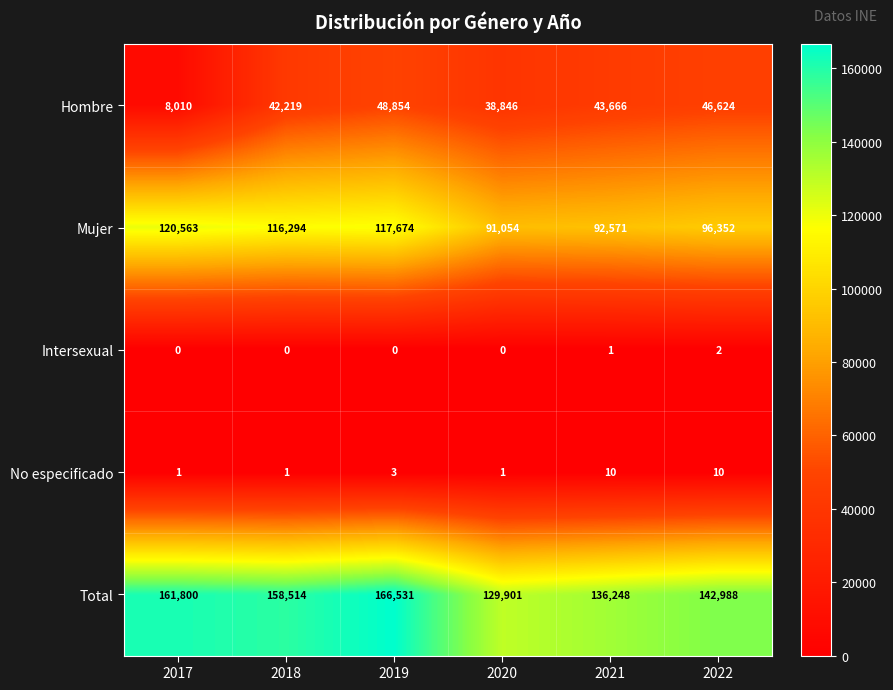

The value of No especificado at 2021 is 4. True or false?

False